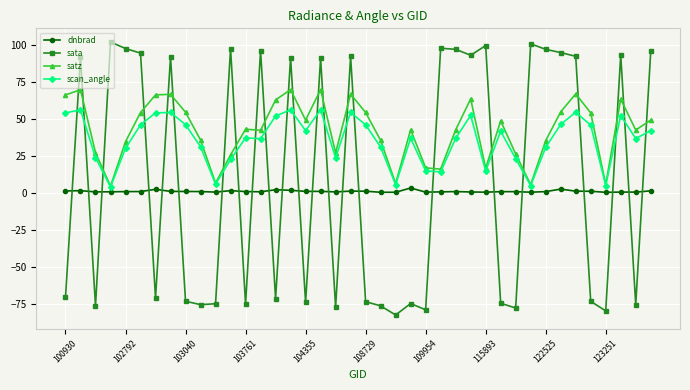

What is the minimum value shown in the chart?

-82.7